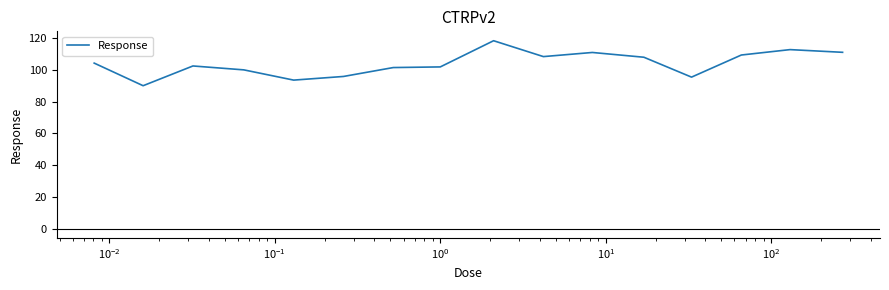

What is the greatest value displayed?

118.3